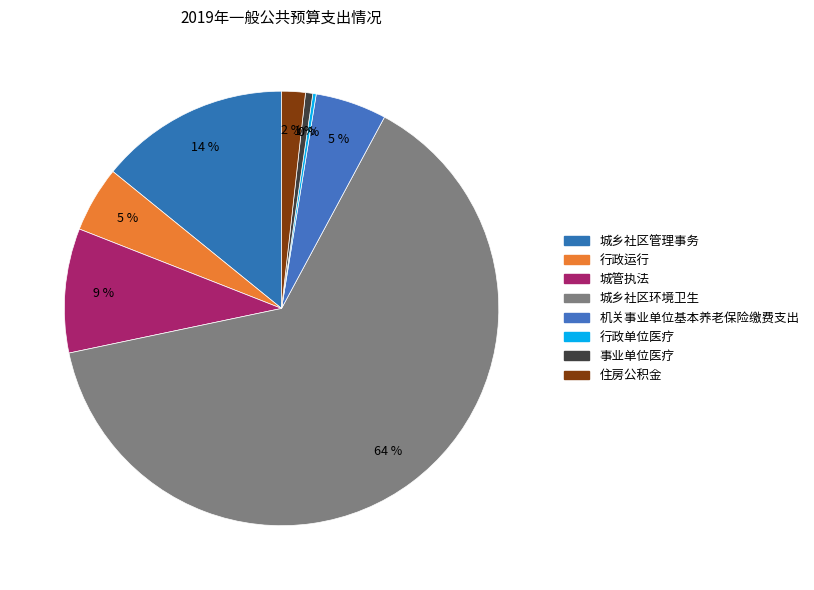

Does 行政单位医疗 account for over 50% of the chart?

No